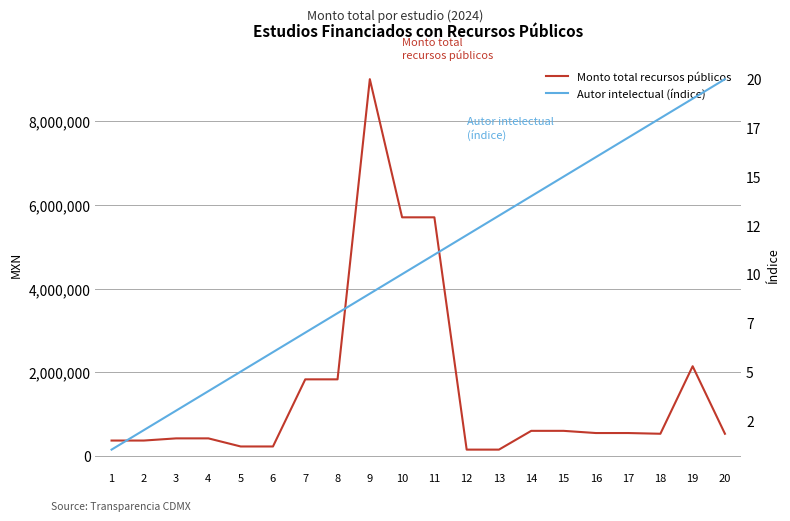

True or false: Autor intelectual (índice) and Monto total recursos públicos intersect in this chart.

False